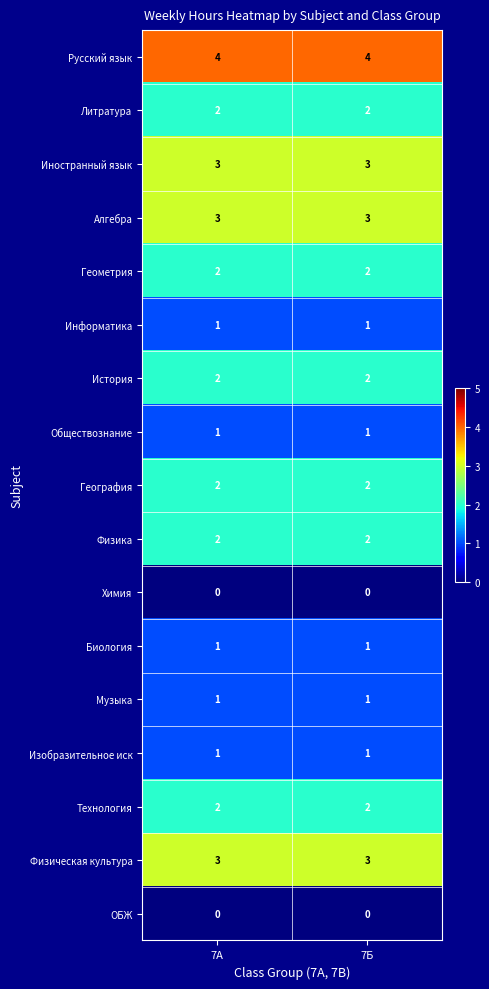

True or false: Физическая культура has a value of 3 at 7Б.

True